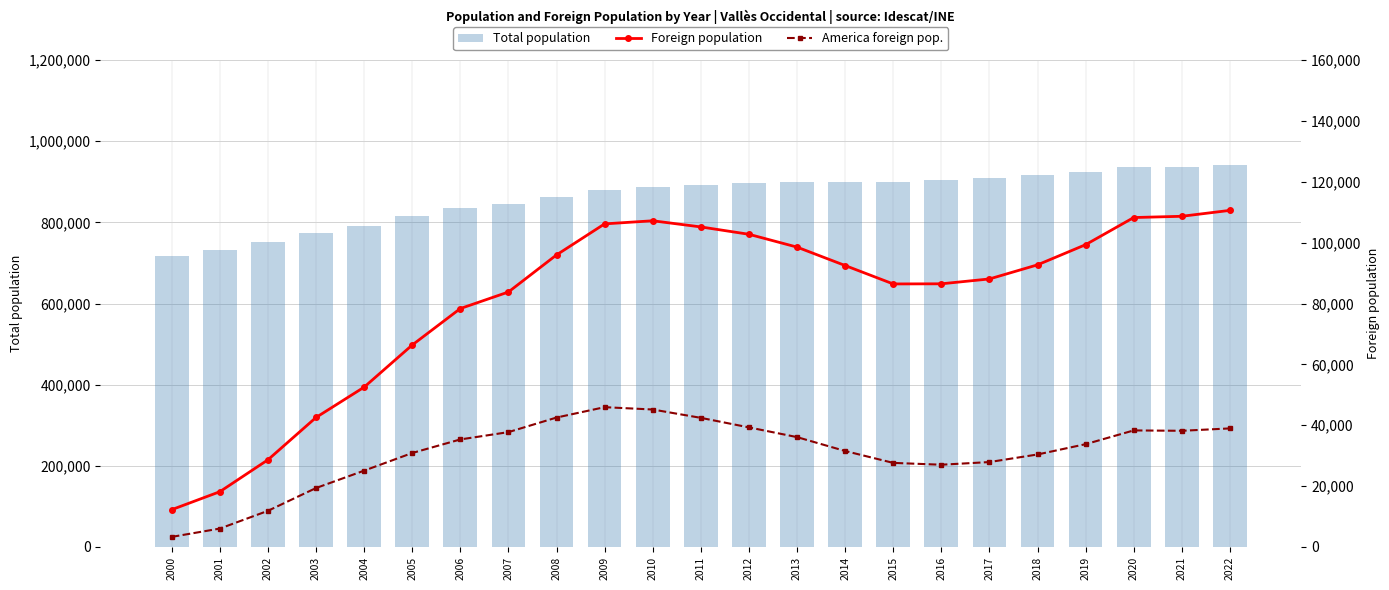

At how many categories does at least one series exceed 105937?

23